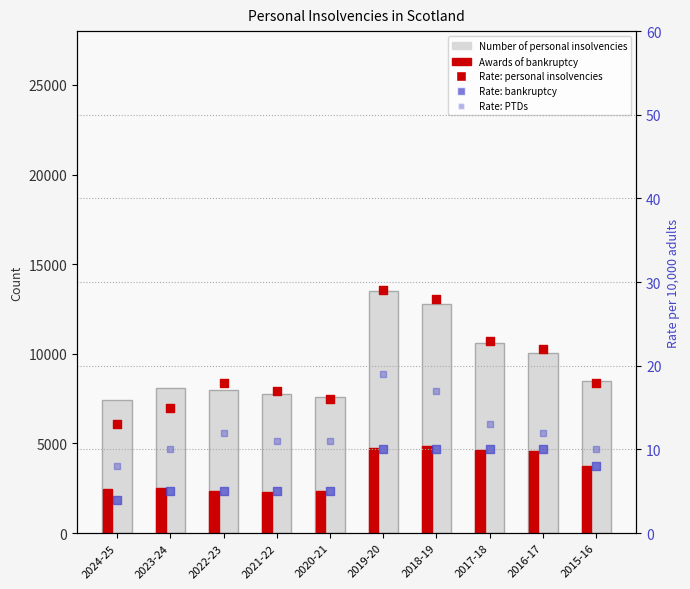

Which series contains the lowest Y value?

Rate per 10,000 adults (bankruptcy)